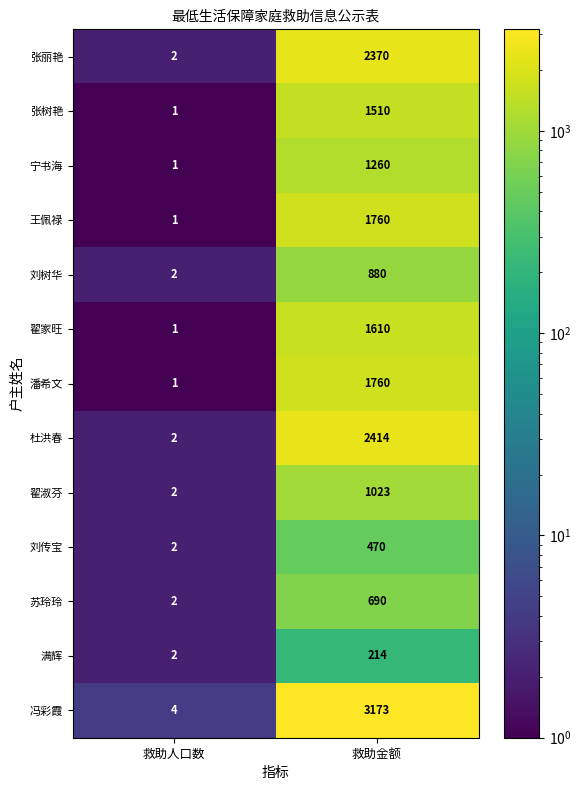

At how many categories does at least one series exceed 63?

1